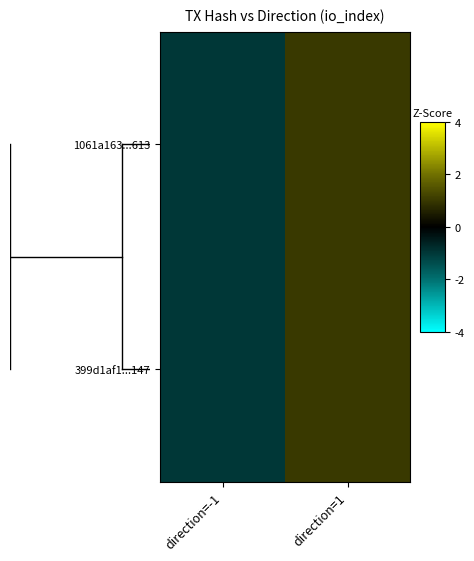

What is the maximum value shown in the chart?

1